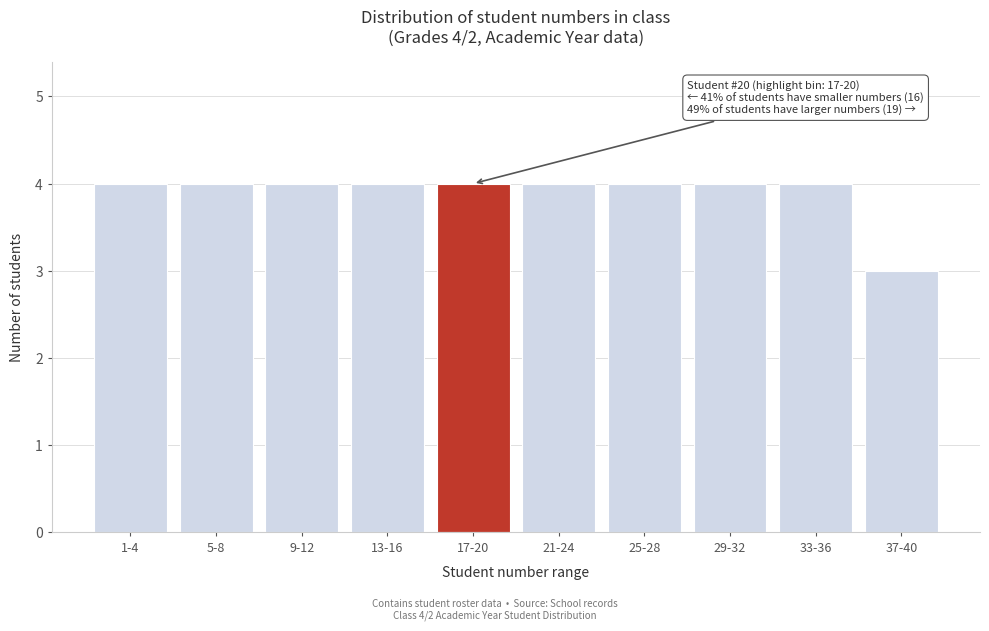

Reading left to right, extract all data points from this chart.

4	4	4	4	4	4	4	4	4	3